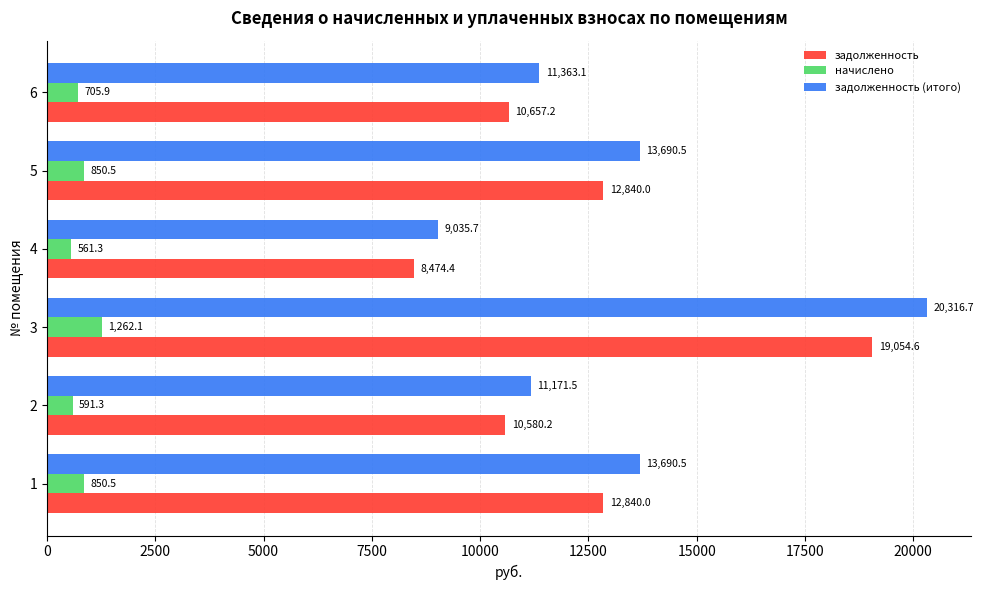

Which series changed the most between 4 and 6?

задолженность (итого)